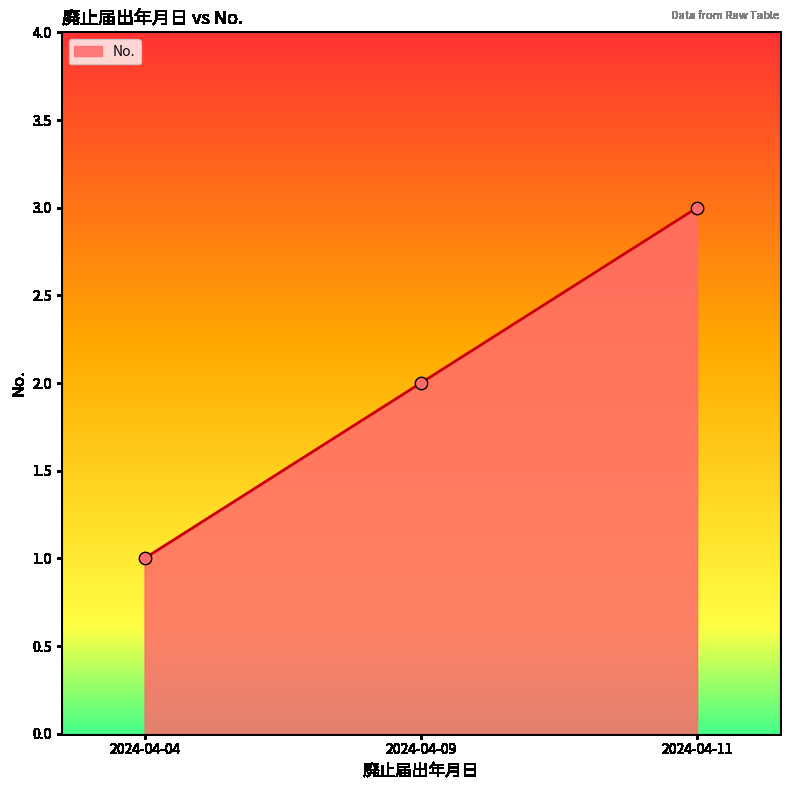

What is the change in value from 2024-04-04 to 2024-04-11?

+2